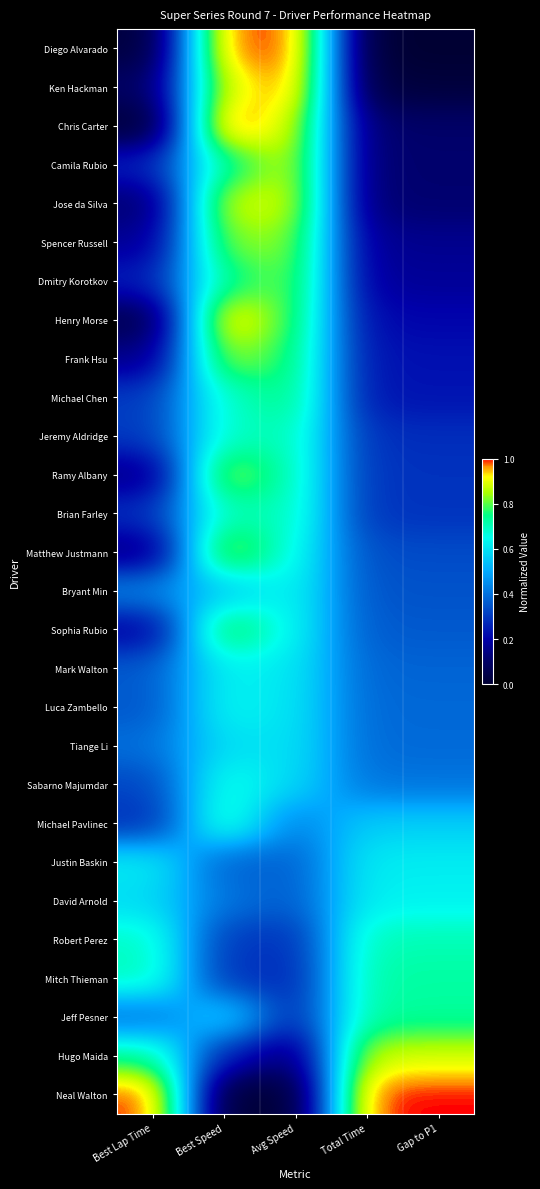

Reading left to right, list all the values displayed in this chart.

Diego Alvarado: Best Lap Time=0.0	Best Speed=1.0	Avg Speed=1.0	Total Time=0.0	Gap to P1=0.0
Ken Hackman: Best Lap Time=0.1	Best Speed=0.9	Avg Speed=1.0	Total Time=0.0	Gap to P1=0.0
Chris Carter: Best Lap Time=0.0	Best Speed=1.0	Avg Speed=0.9	Total Time=0.1	Gap to P1=0.1
Camila Rubio: Best Lap Time=0.3	Best Speed=0.7	Avg Speed=0.9	Total Time=0.1	Gap to P1=0.1
Jose da Silva: Best Lap Time=0.1	Best Speed=0.9	Avg Speed=0.9	Total Time=0.1	Gap to P1=0.1
Spencer Russell: Best Lap Time=0.2	Best Speed=0.8	Avg Speed=0.8	Total Time=0.2	Gap to P1=0.2
Dmitry Korotkov: Best Lap Time=0.3	Best Speed=0.7	Avg Speed=0.8	Total Time=0.2	Gap to P1=0.2
Henry Morse: Best Lap Time=0.0	Best Speed=0.9	Avg Speed=0.8	Total Time=0.2	Gap to P1=0.2
Frank Hsu: Best Lap Time=0.1	Best Speed=0.8	Avg Speed=0.8	Total Time=0.2	Gap to P1=0.2
Michael Chen: Best Lap Time=0.3	Best Speed=0.7	Avg Speed=0.8	Total Time=0.2	Gap to P1=0.2
Jeremy Aldridge: Best Lap Time=0.3	Best Speed=0.7	Avg Speed=0.7	Total Time=0.3	Gap to P1=0.3
Ramy Albany: Best Lap Time=0.1	Best Speed=0.9	Avg Speed=0.7	Total Time=0.3	Gap to P1=0.3
Brian Farley: Best Lap Time=0.3	Best Speed=0.7	Avg Speed=0.7	Total Time=0.3	Gap to P1=0.3
Matthew Justmann: Best Lap Time=0.1	Best Speed=0.9	Avg Speed=0.7	Total Time=0.3	Gap to P1=0.3
Bryant Min: Best Lap Time=0.4	Best Speed=0.6	Avg Speed=0.6	Total Time=0.3	Gap to P1=0.3
Sophia Rubio: Best Lap Time=0.2	Best Speed=0.8	Avg Speed=0.6	Total Time=0.4	Gap to P1=0.4
Mark Walton: Best Lap Time=0.4	Best Speed=0.6	Avg Speed=0.6	Total Time=0.4	Gap to P1=0.4
Luca Zambello: Best Lap Time=0.4	Best Speed=0.6	Avg Speed=0.6	Total Time=0.4	Gap to P1=0.4
Tiange Li: Best Lap Time=0.4	Best Speed=0.6	Avg Speed=0.6	Total Time=0.4	Gap to P1=0.4
Sabarno Majumdar: Best Lap Time=0.3	Best Speed=0.7	Avg Speed=0.6	Total Time=0.4	Gap to P1=0.4
Michael Pavlinec: Best Lap Time=0.3	Best Speed=0.7	Avg Speed=0.4	Total Time=0.6	Gap to P1=0.6
Justin Baskin: Best Lap Time=0.6	Best Speed=0.4	Avg Speed=0.4	Total Time=0.6	Gap to P1=0.6
David Arnold: Best Lap Time=0.6	Best Speed=0.4	Avg Speed=0.4	Total Time=0.6	Gap to P1=0.6
Robert Perez: Best Lap Time=0.7	Best Speed=0.3	Avg Speed=0.3	Total Time=0.7	Gap to P1=0.7
Mitch Thieman: Best Lap Time=0.7	Best Speed=0.3	Avg Speed=0.3	Total Time=0.7	Gap to P1=0.7
Jeff Pesner: Best Lap Time=0.4	Best Speed=0.6	Avg Speed=0.3	Total Time=0.7	Gap to P1=0.7
Hugo Maida: Best Lap Time=0.7	Best Speed=0.3	Avg Speed=0.1	Total Time=0.9	Gap to P1=0.9
Neal Walton: Best Lap Time=1.0	Best Speed=0.0	Avg Speed=0.0	Total Time=1.0	Gap to P1=1.0